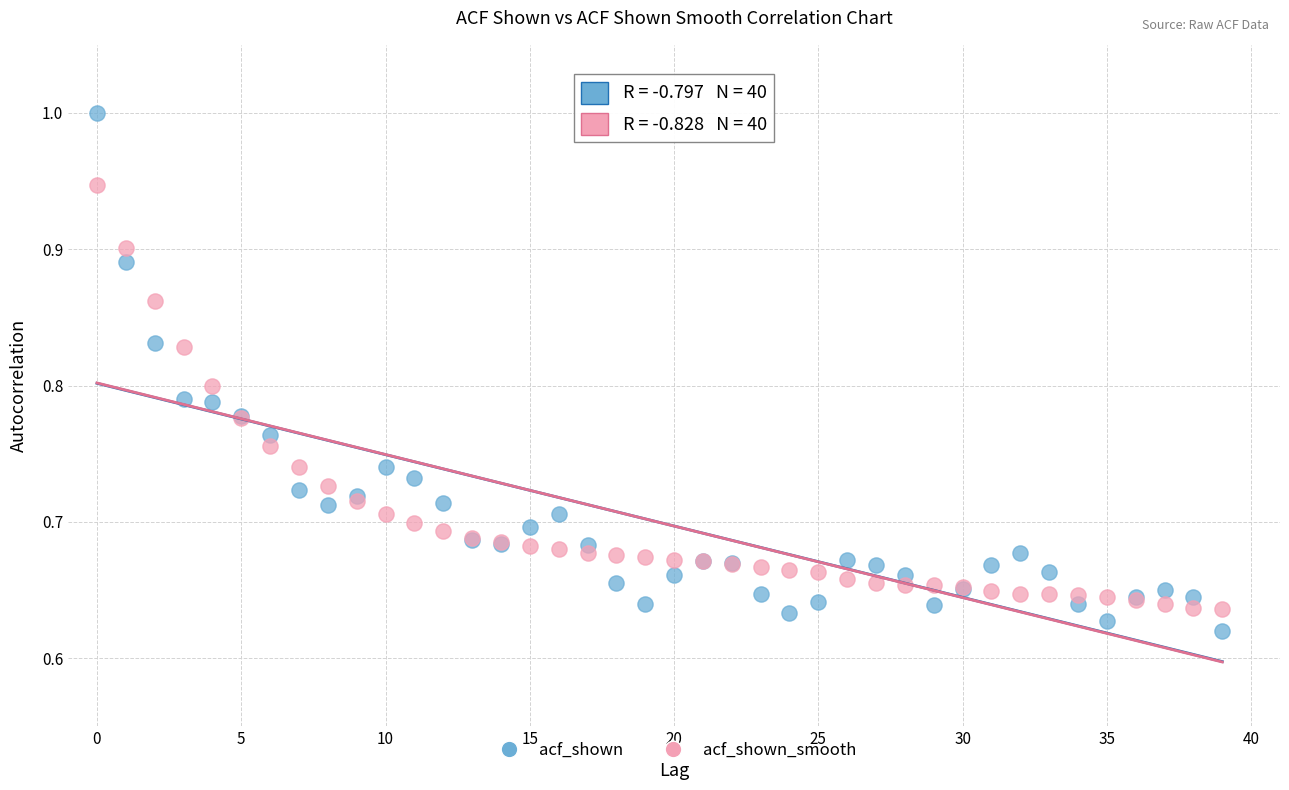

Which series reaches the minimum Y coordinate?

acf_shown